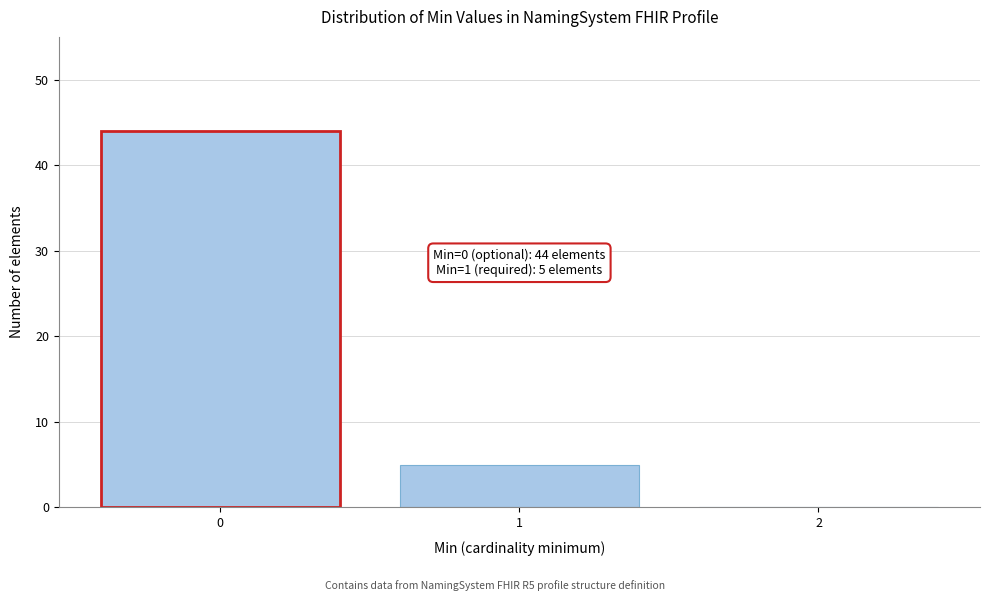

Reading right to left, extract all data points from this chart.

2=0	1=5	0=44